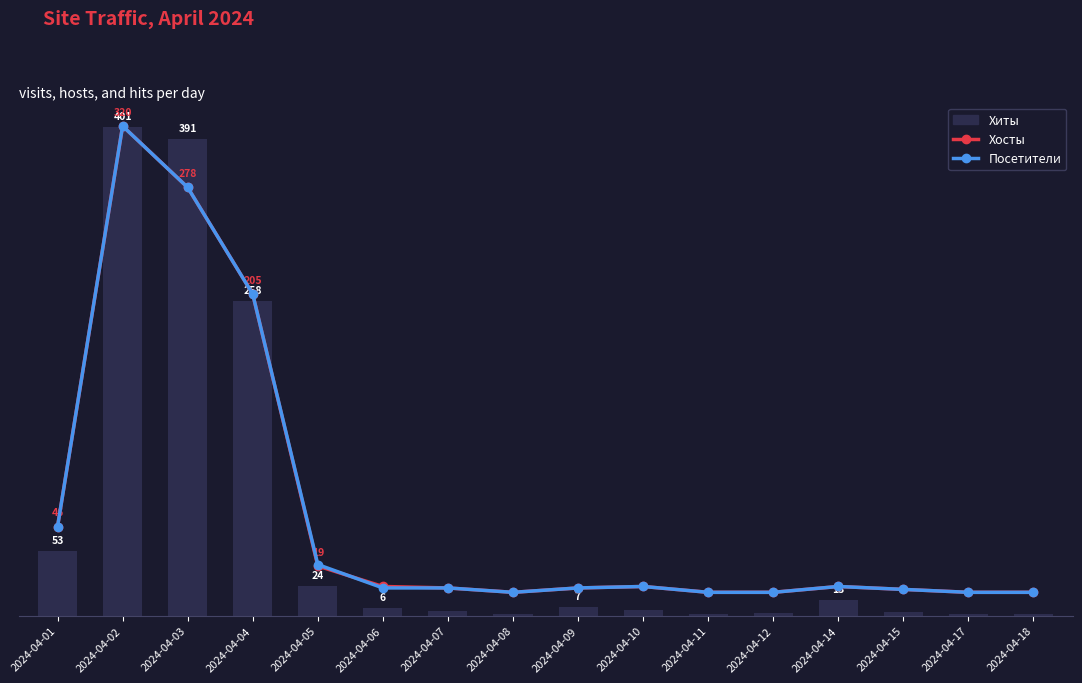

Is the value of Хосты at 2024-04-10 greater than the value of Хиты at 2024-04-18?

Yes